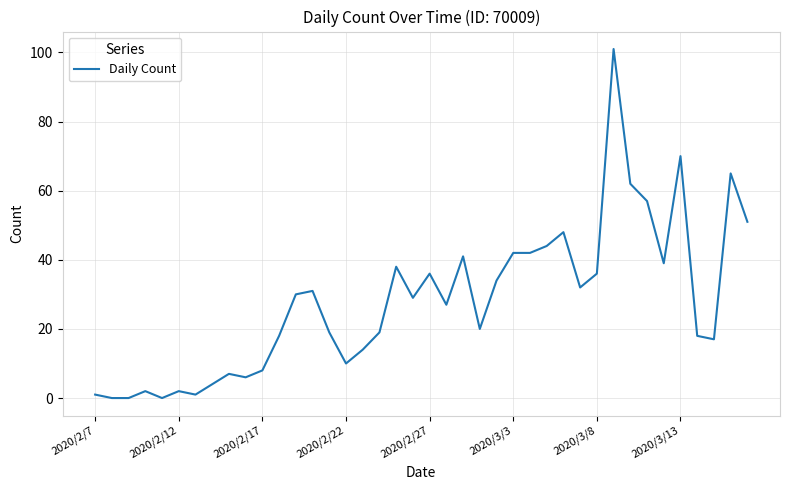

What is the greatest value displayed?

101